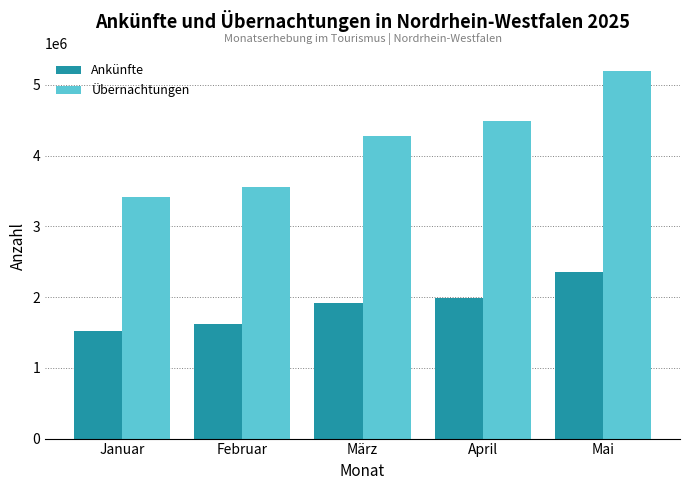

Reading left to right, extract all data points from this chart.

Ankünfte: Januar=1516743	Februar=1624117	März=1922445	April=1980573	Mai=2356236
Übernachtungen: Januar=3412004	Februar=3550478	März=4279302	April=4496649	Mai=5191672